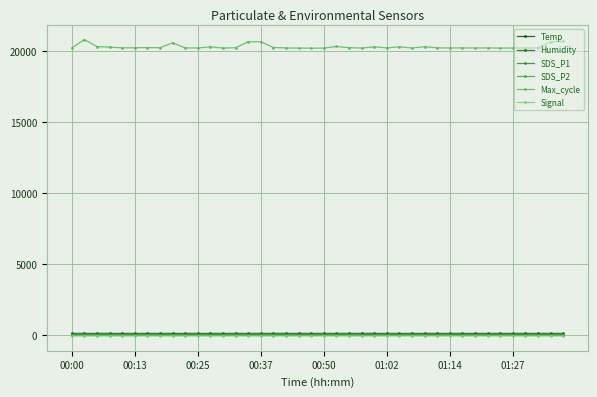

What is the maximum value shown in the chart?

20800.0